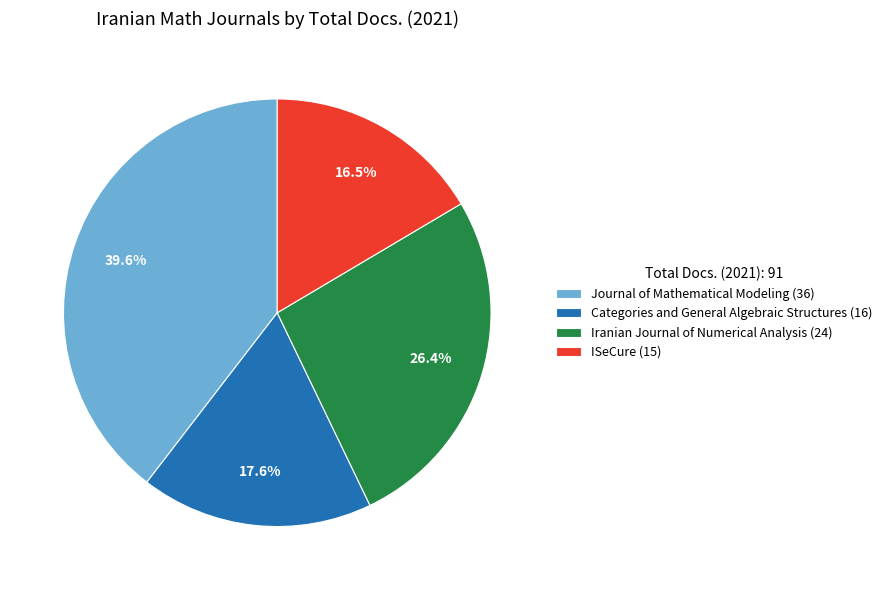

Approximately how many times larger is the value at Iranian Journal of Numerical Analysis (24) compared to Journal of Mathematical Modeling (36)?

0.7